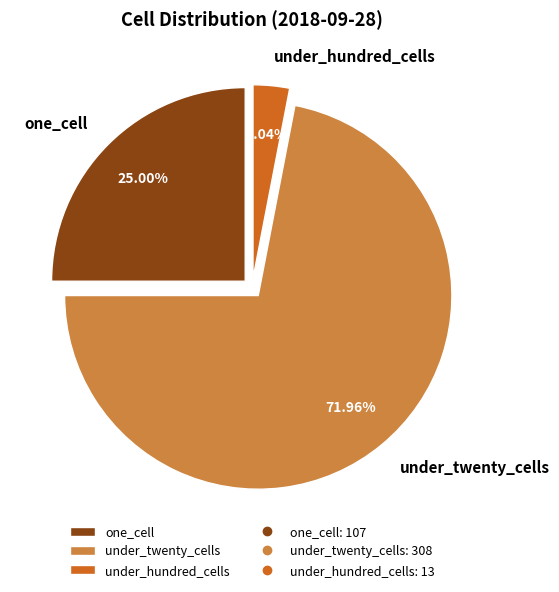

What portion of the pie excludes one_cell?

75.0%